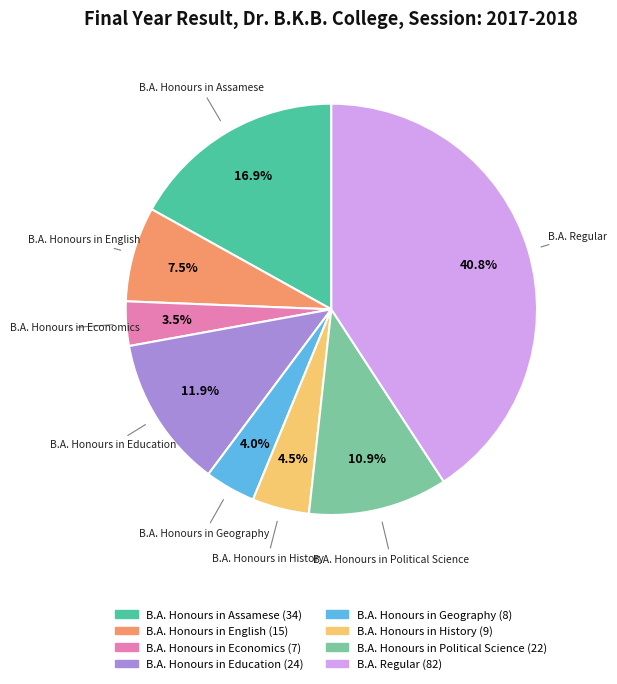

Is there any slice that represents more than half of the pie?

No